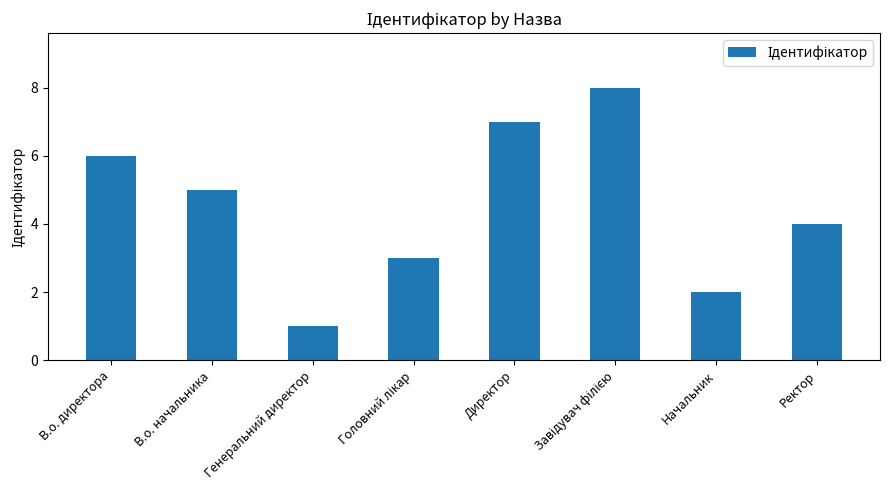

Is it true that the value at Директор is 9?

False